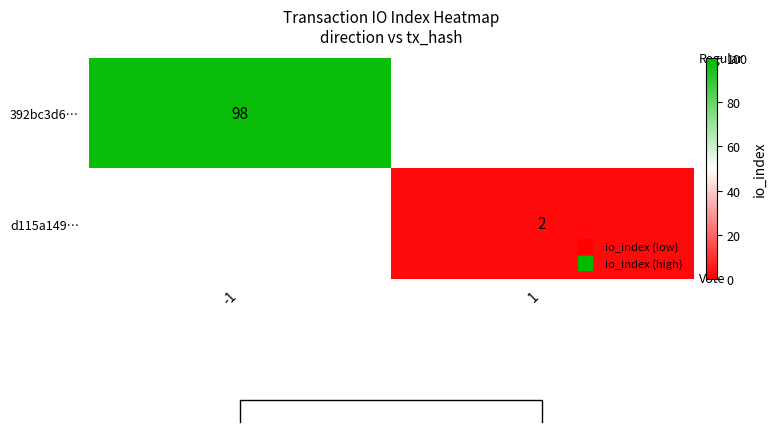

True or false: d115a149… has a value of 2.0 at 1.

True